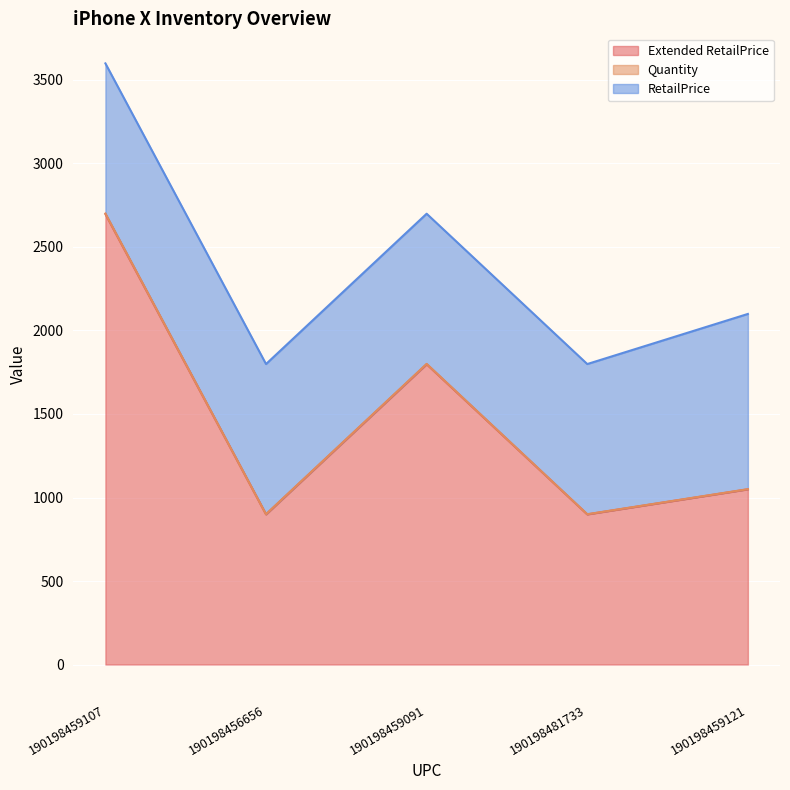

At which category is the sum across all series the highest?

190198459107